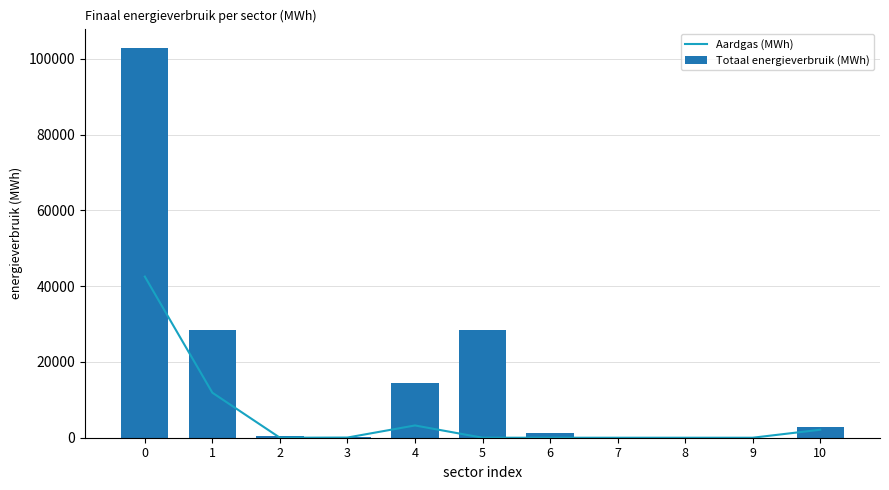

What is the value of the Aardgas (MWh) bar at the 5th from the left?

3237.0